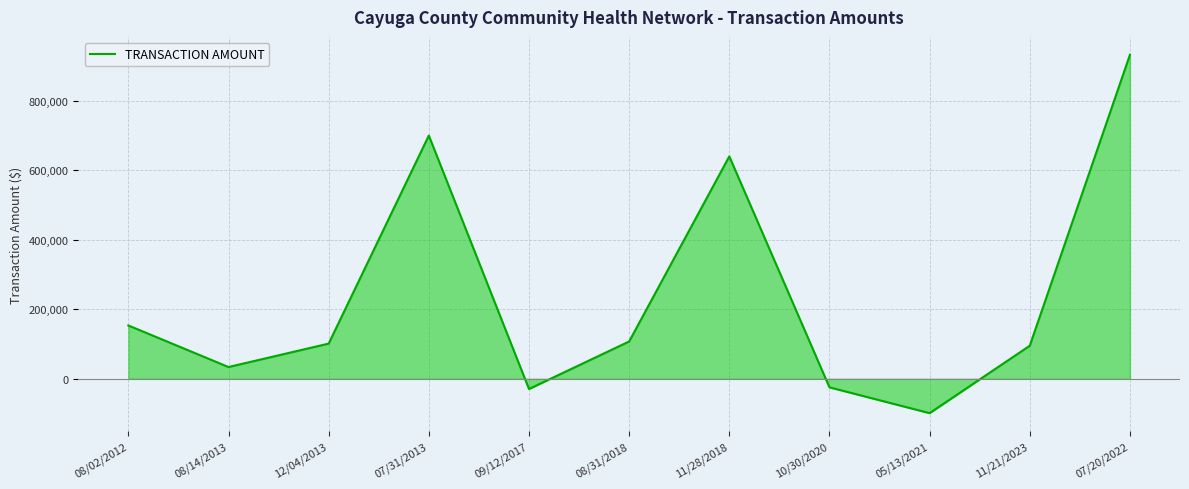

What is the difference between the maximum and second lowest values?

961882